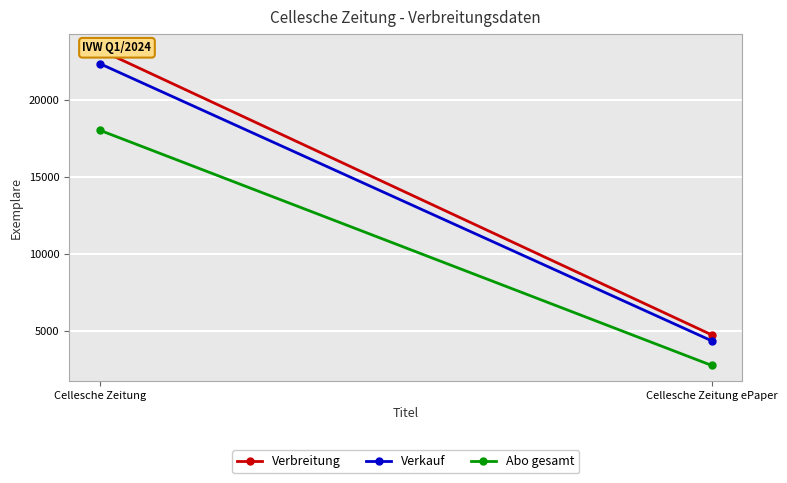

Where is Verbreitung nearest to the value 14001?

Cellesche Zeitung